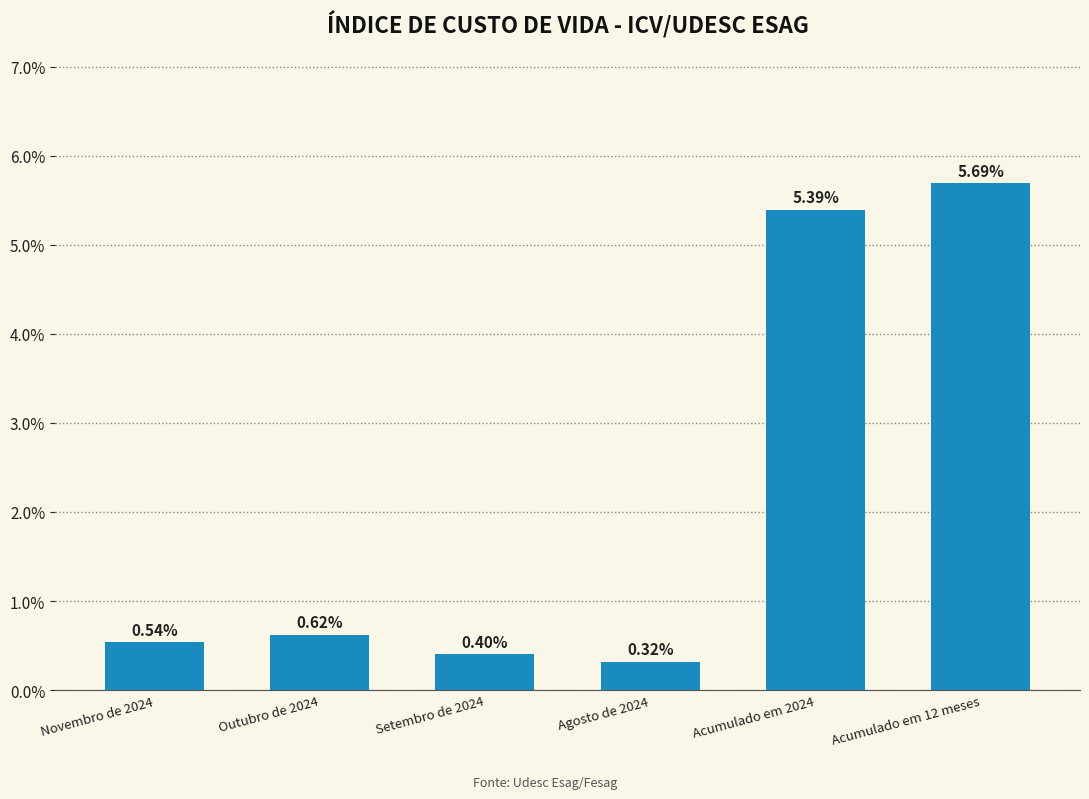

Rank the categories by value from highest to lowest.

Acumulado em 12 meses, Acumulado em 2024, Outubro de 2024, Novembro de 2024, Setembro de 2024, Agosto de 2024